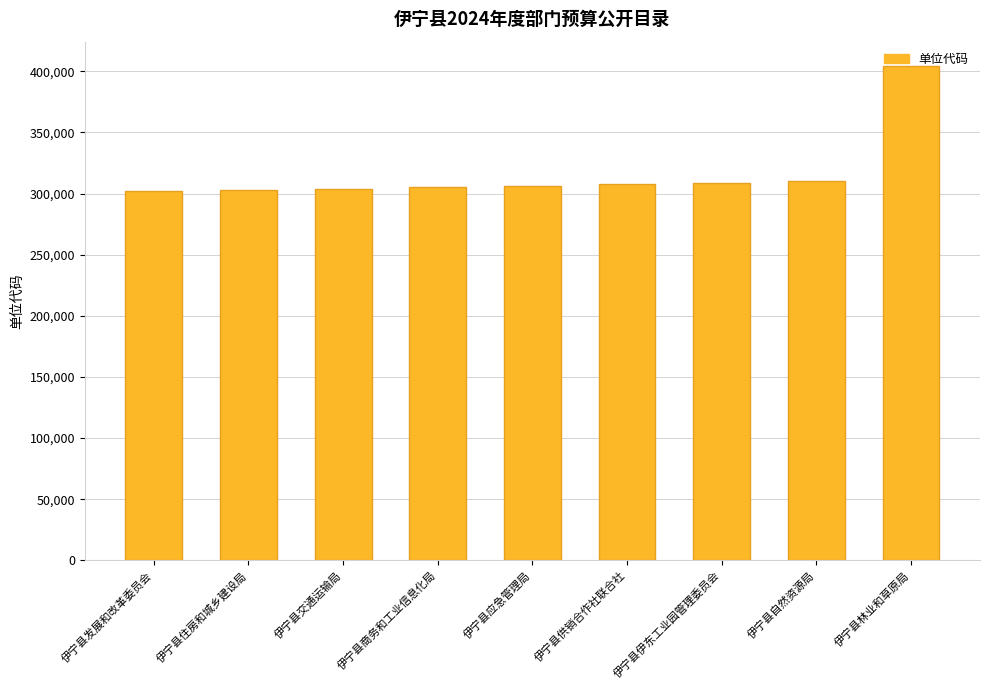

The chart shows a value of 310001 at 伊宁县自然资源局. True or false?

True